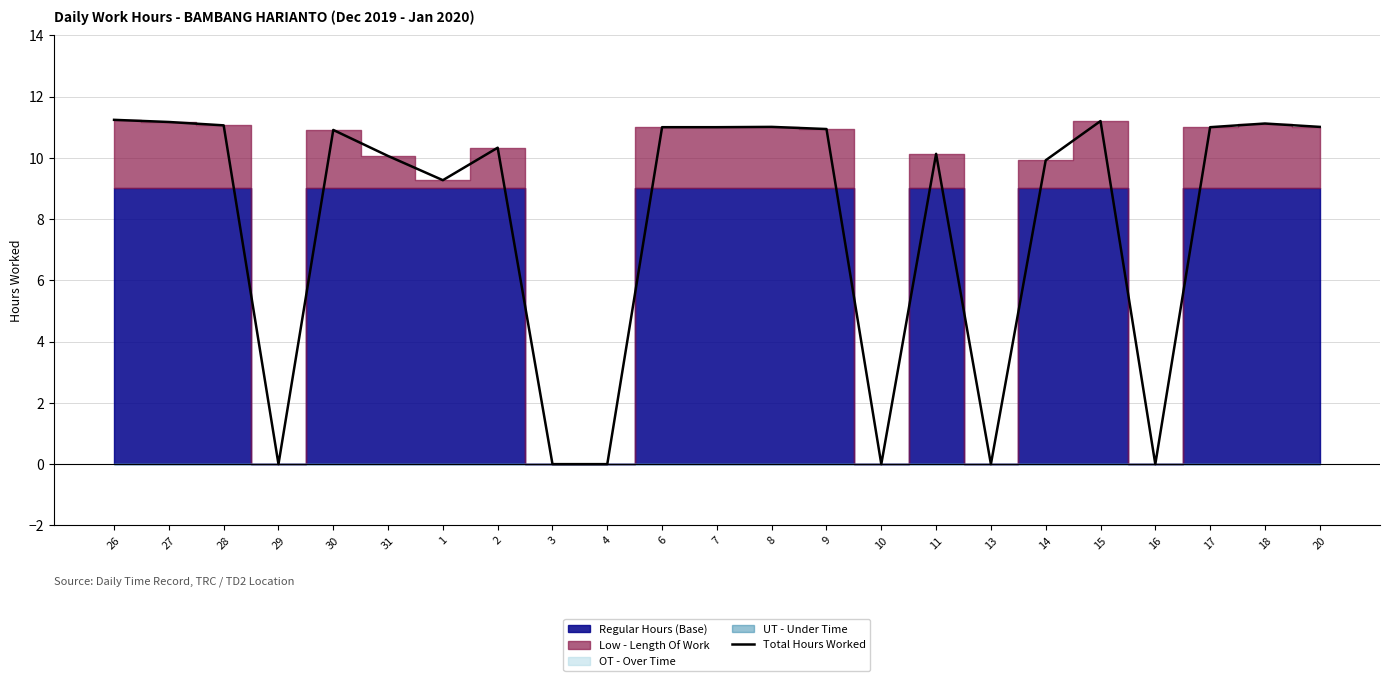

What position from the left is 13?

17